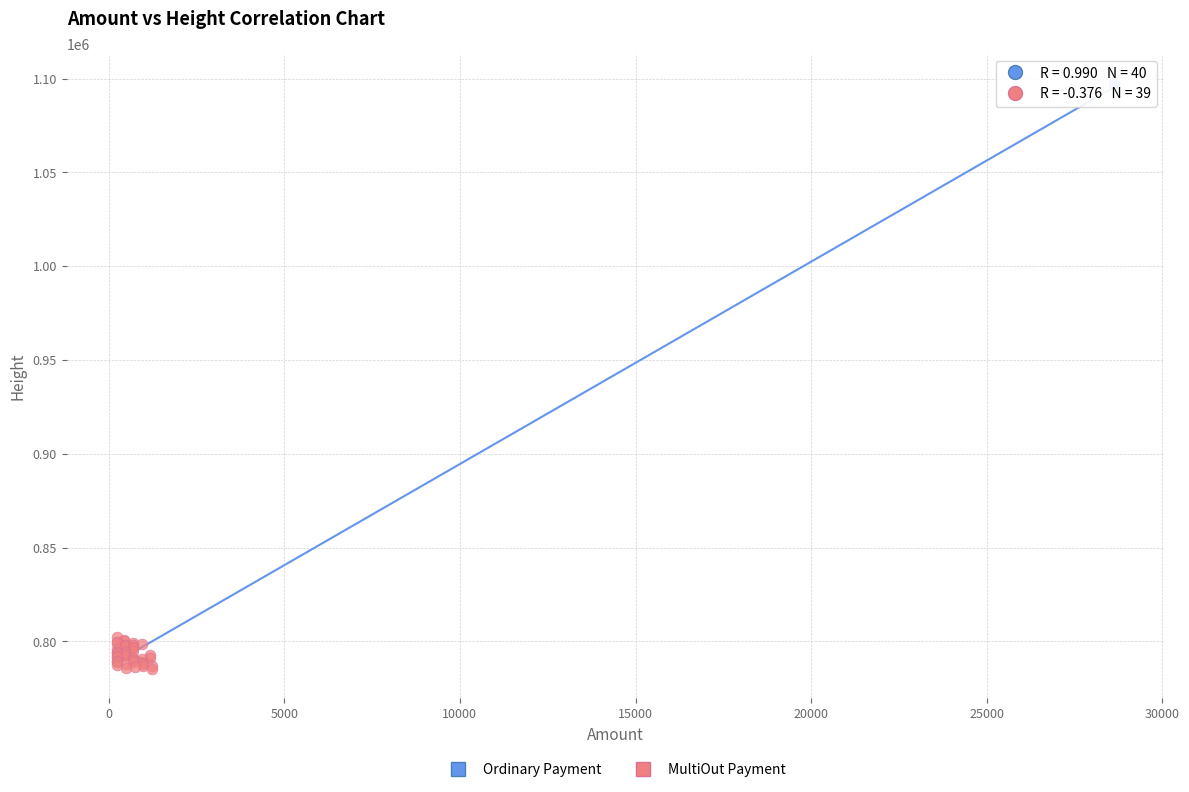

What are all the series names shown in the legend?

Ordinary Payment, MultiOut Payment